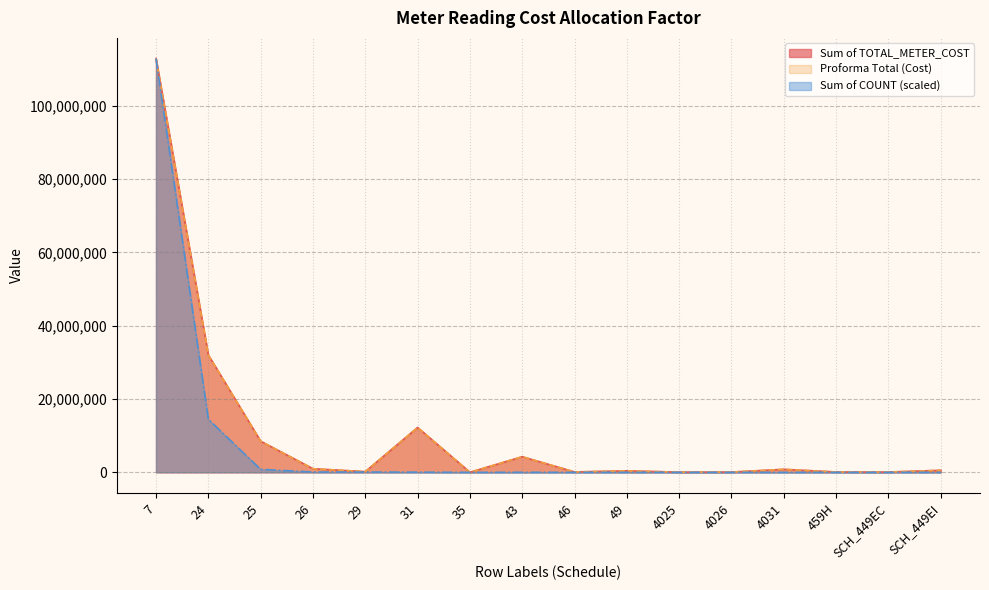

The Proforma Total (Cost) series shows 131304.0 at 4026. True or false?

False